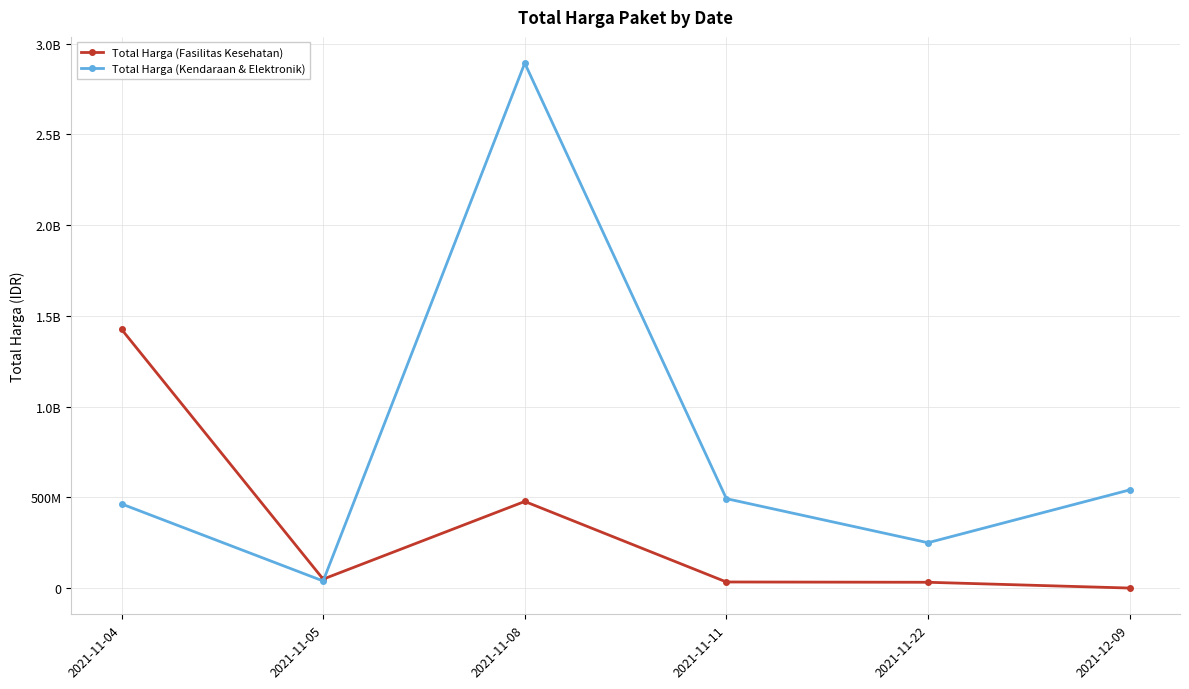

List the series in order of their overall mean, lowest first.

Total Harga (Fasilitas Kesehatan), Total Harga (Kendaraan & Elektronik)